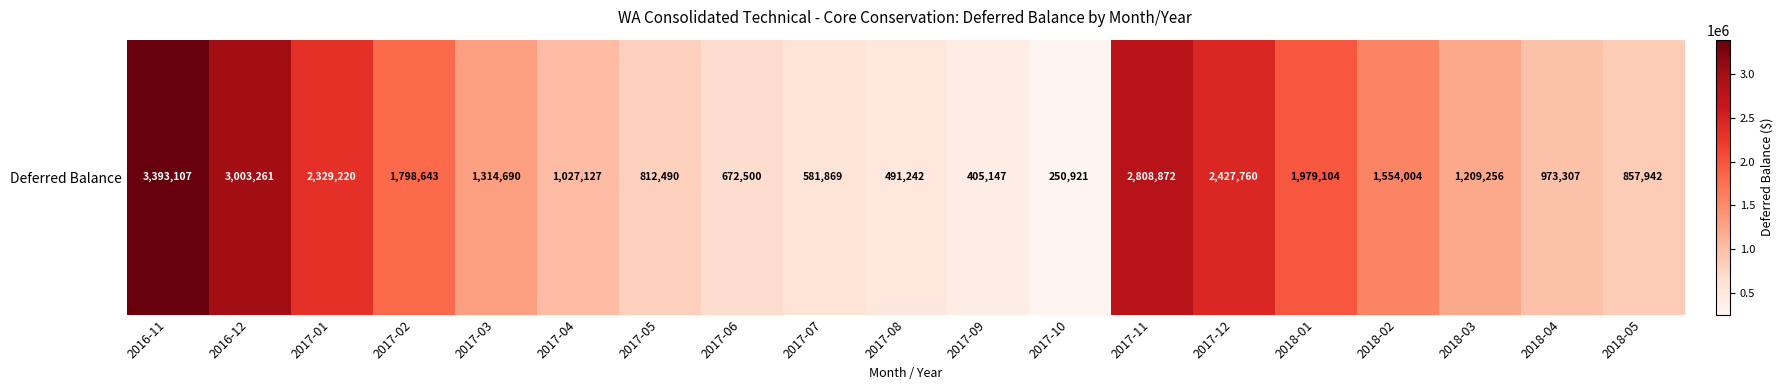

At which label is the value closest to 1822014?

2017-02